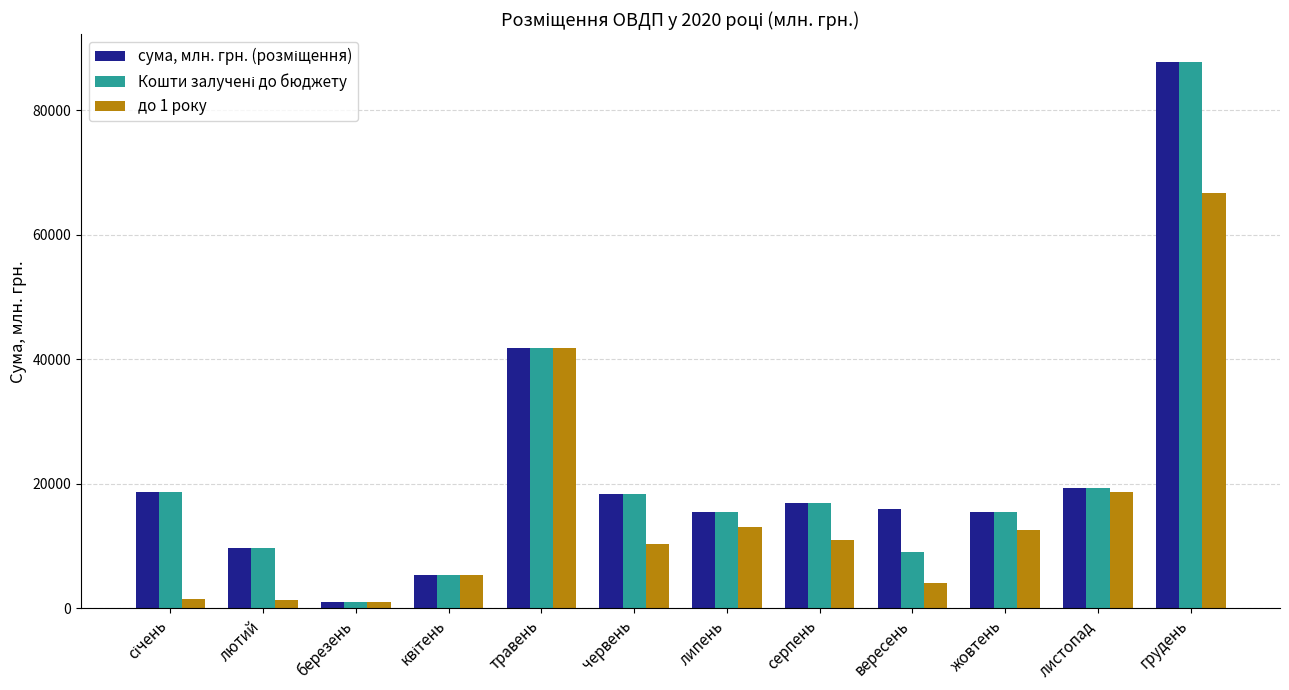

The value of до 1 року at червень is 10370.5. True or false?

True